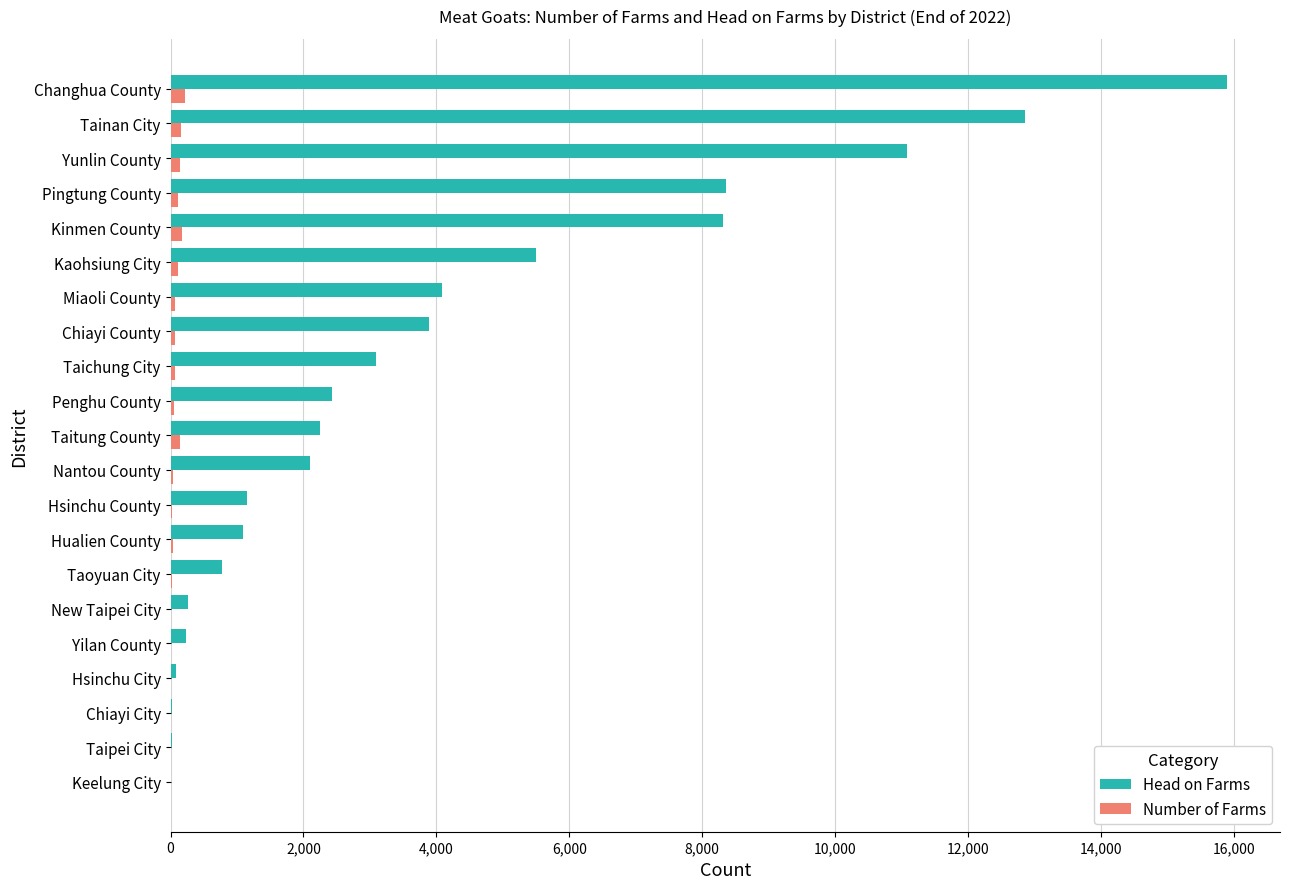

The Head on Farms series shows 5893 at Chiayi County. True or false?

False